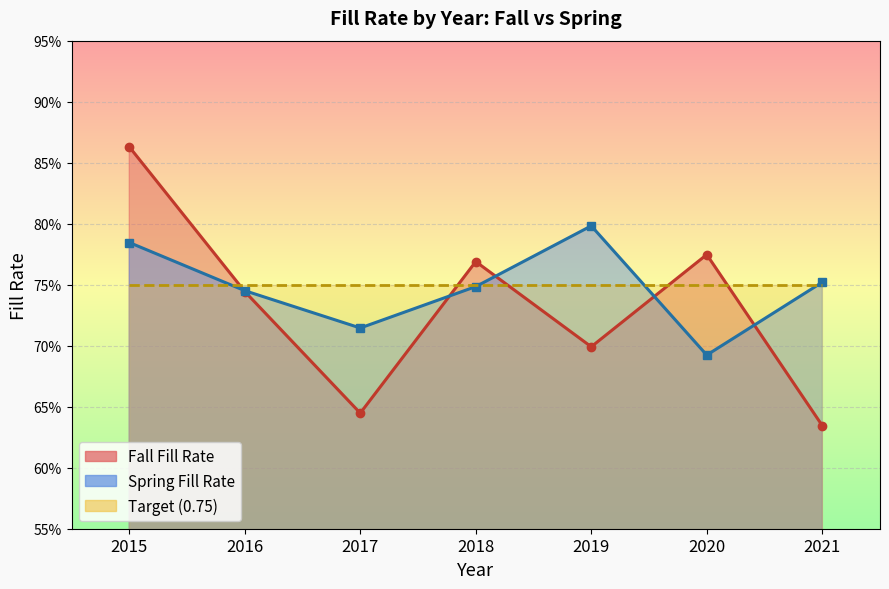

At which category does the chart reach its minimum across all series?

2021